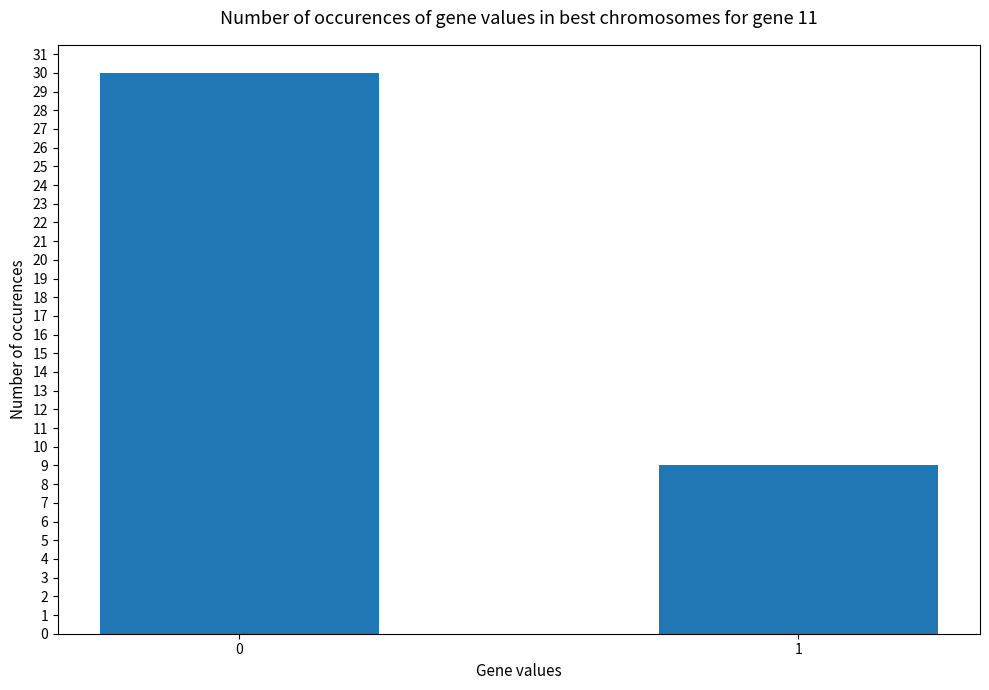

What is the greatest value displayed?

30